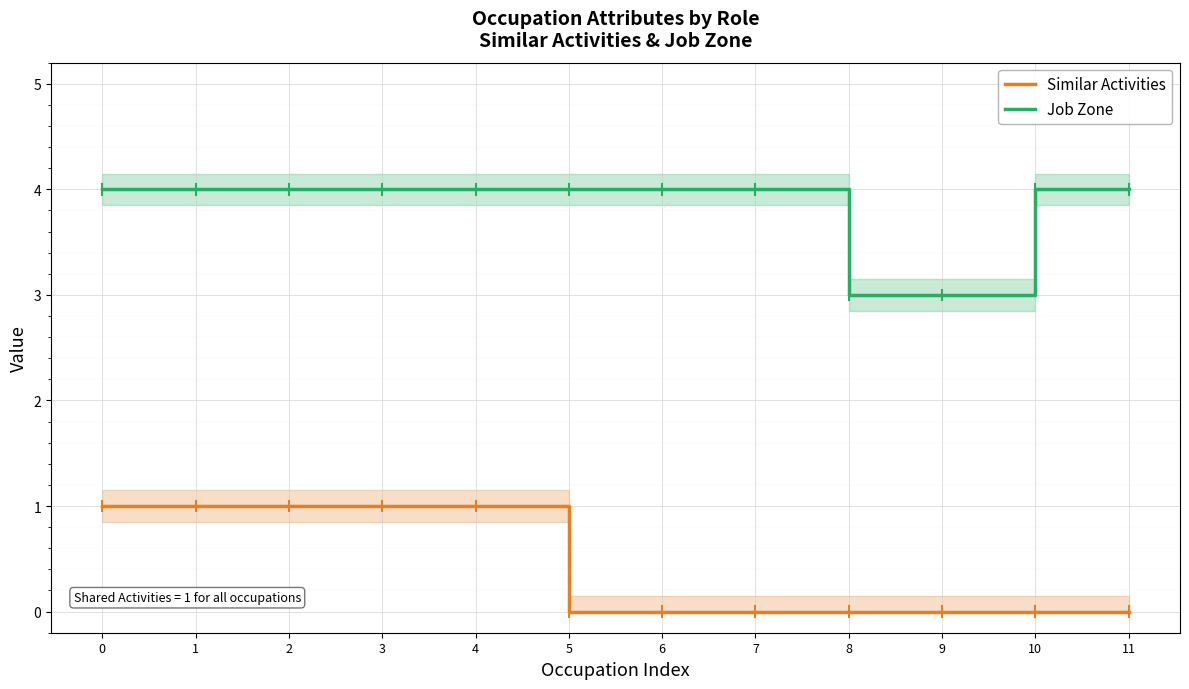

Rank the categories by Job Zone value from lowest to highest.

8, 9, 0, 1, 2, 3, 4, 5, 6, 7, 10, 11